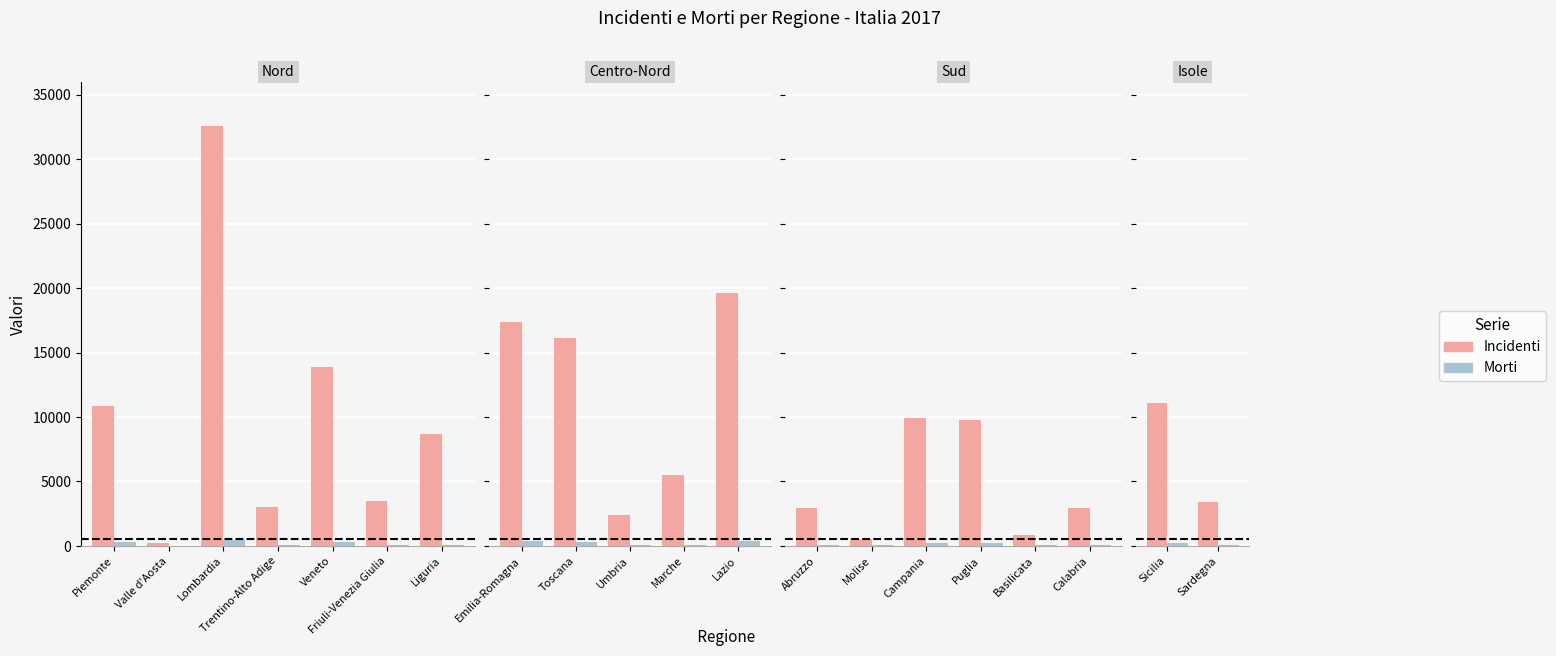

True or false: Morti has a value of 208 at Sicilia.

True